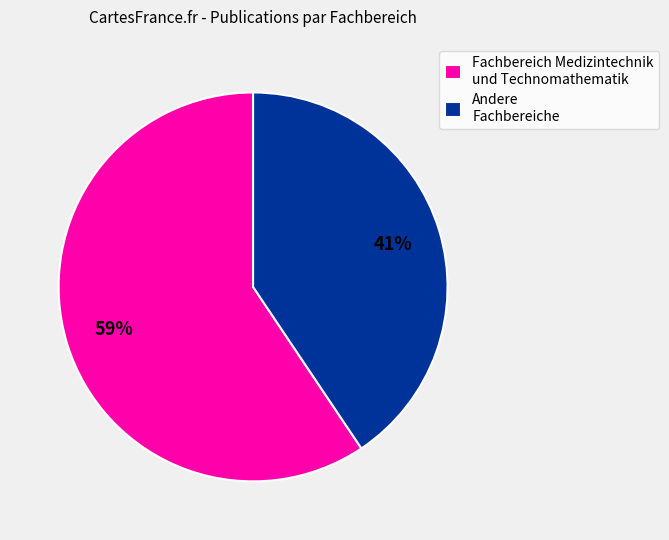

How many segments does this pie chart have?

2